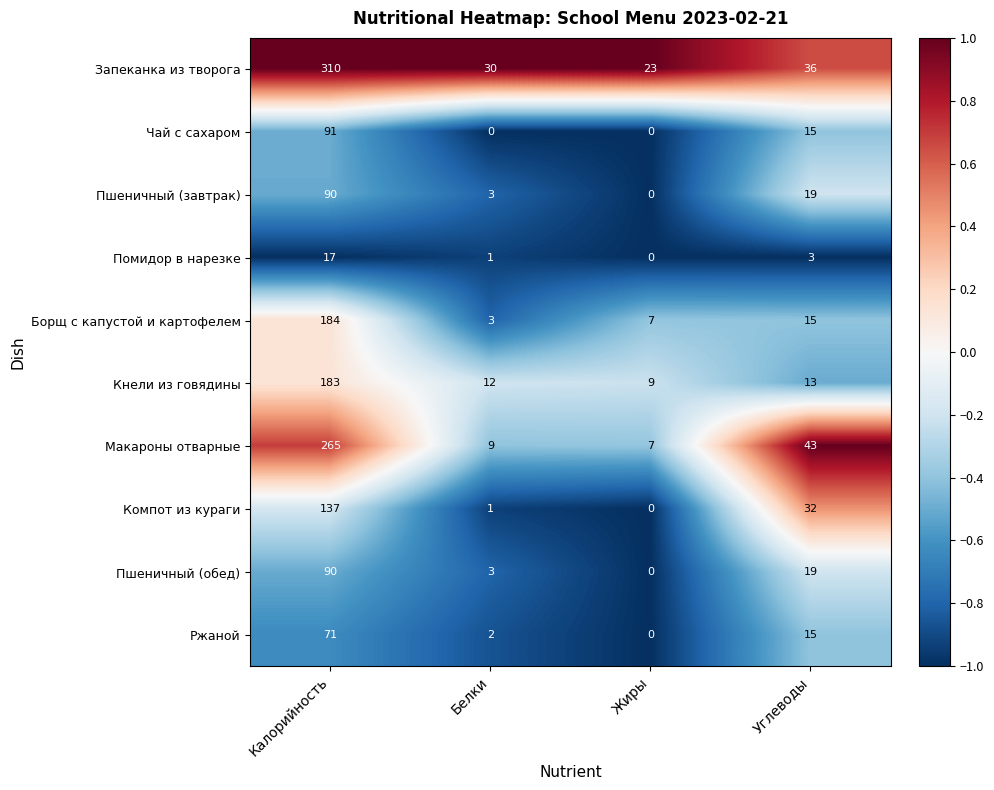

What is the maximum value shown in the chart?

310